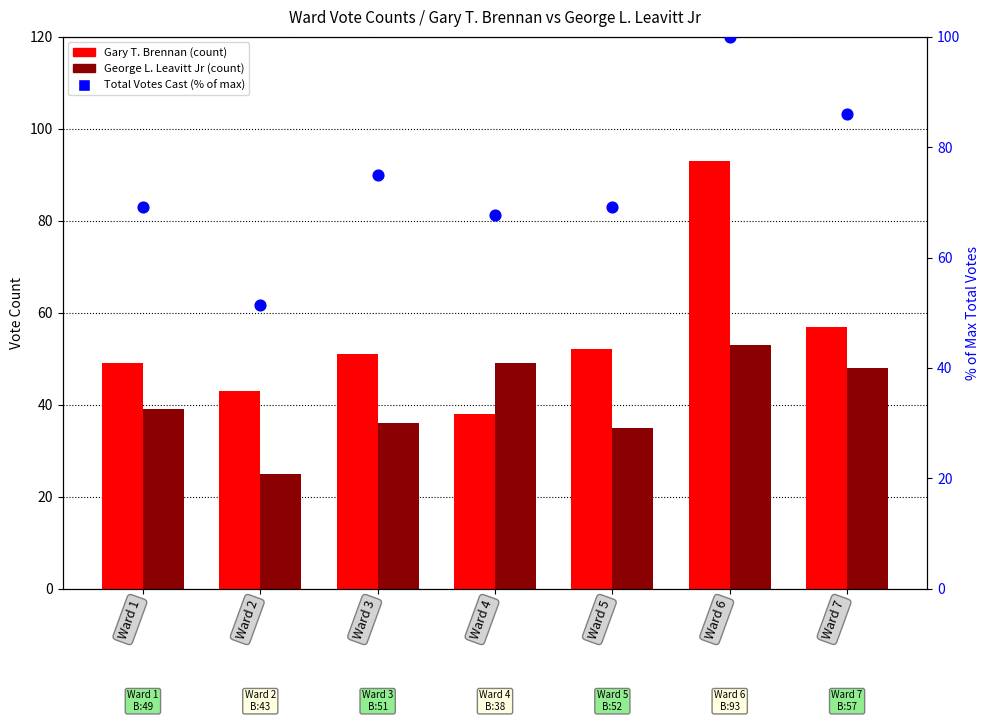

Is the value of Gary T. Brennan at Ward 3 greater than the value of Total Votes Cast (% of max) at Ward 3?

No